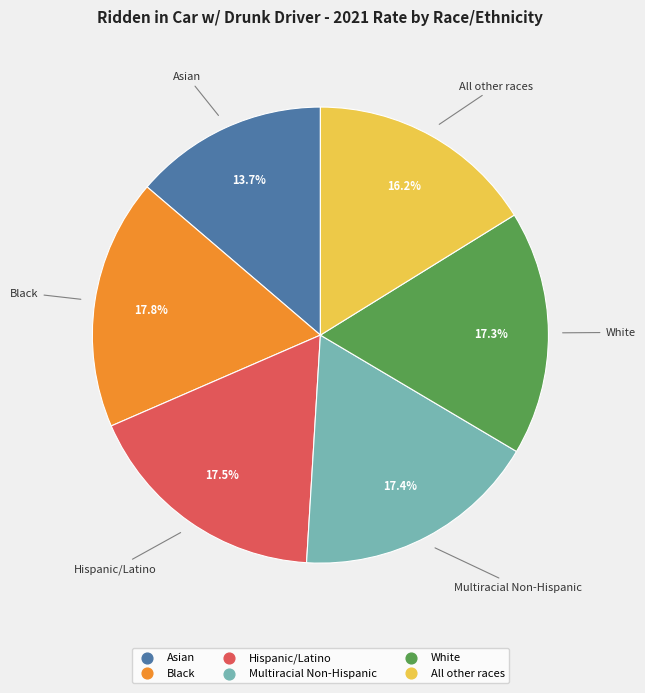

How much of the chart is everything except Asian?

86.3%